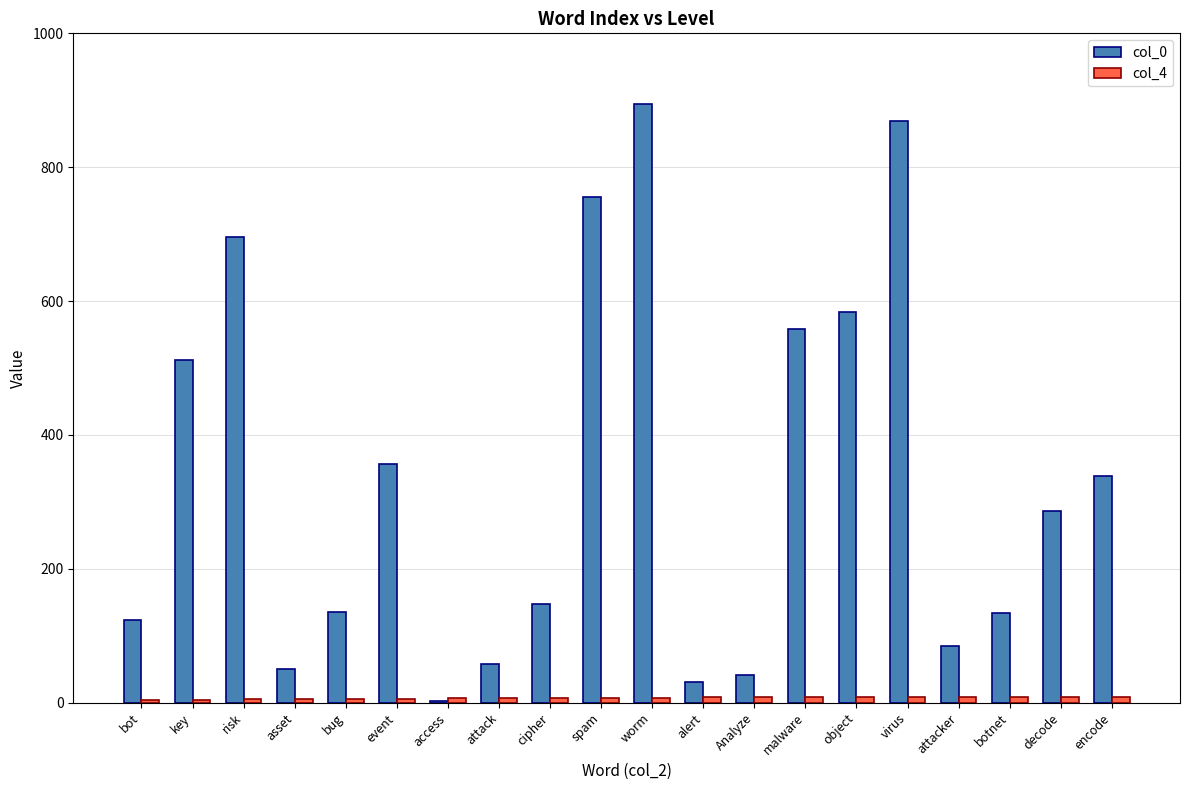

The value of col_0 at risk is 375. True or false?

False